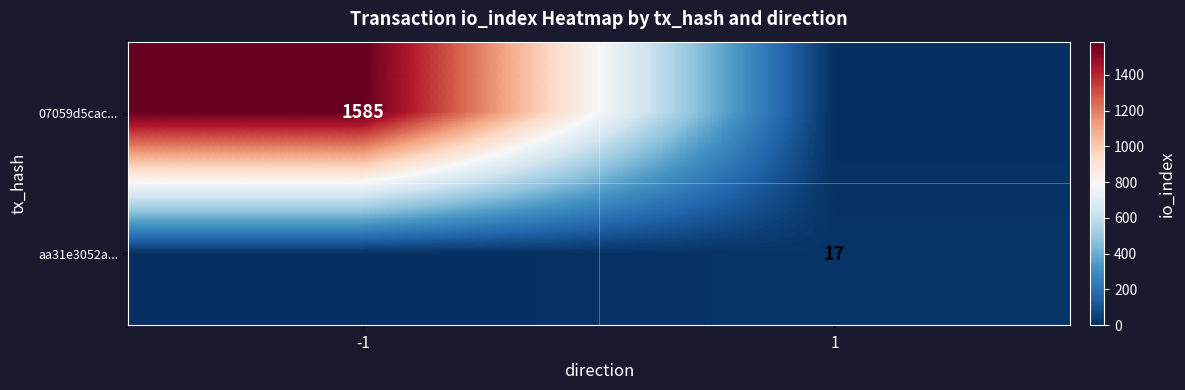

True or false: 07059d5cac... has a value of 1585 at -1.

True